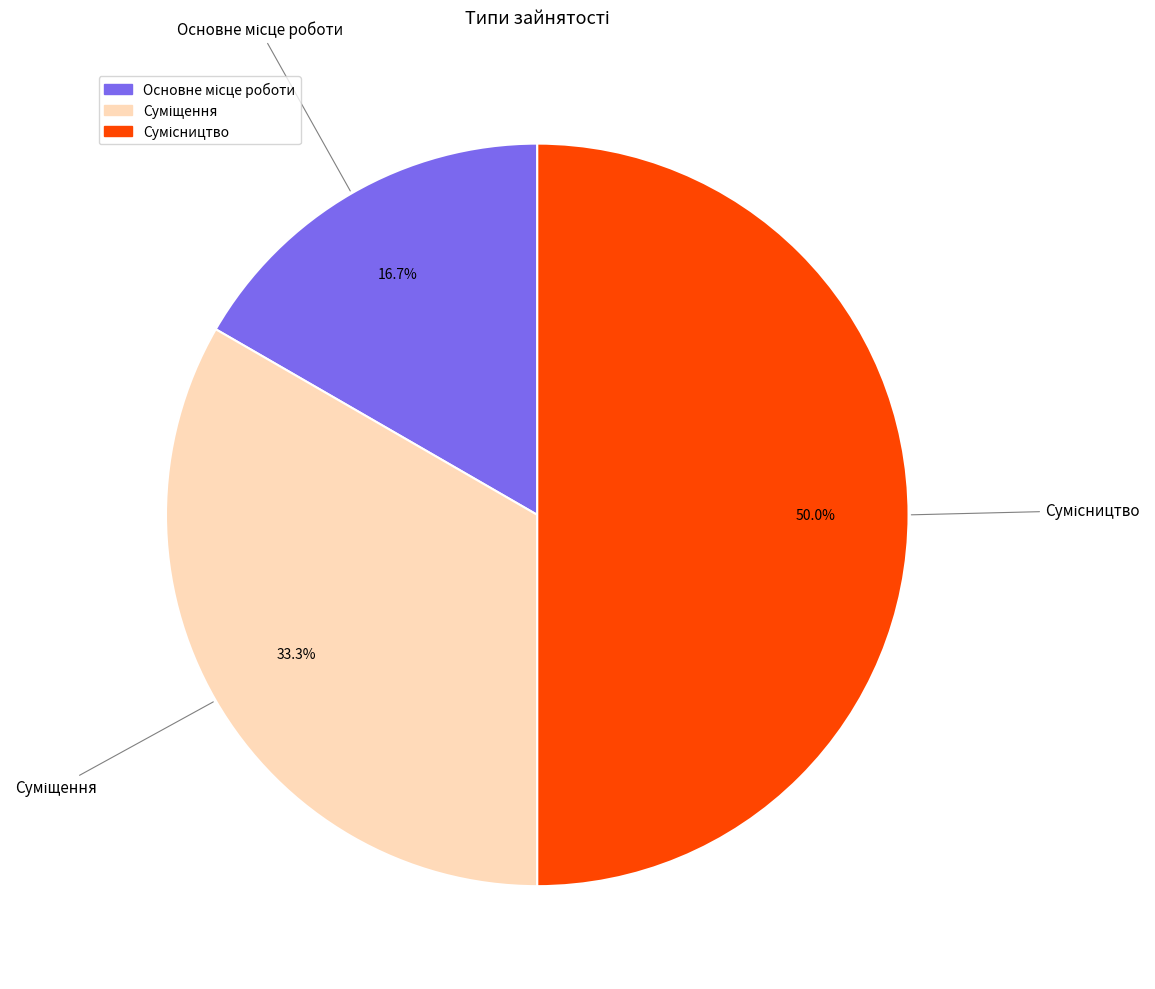

To the nearest percent, what is the combined percentage of Основне місце роботи and Сумісництво?

67%